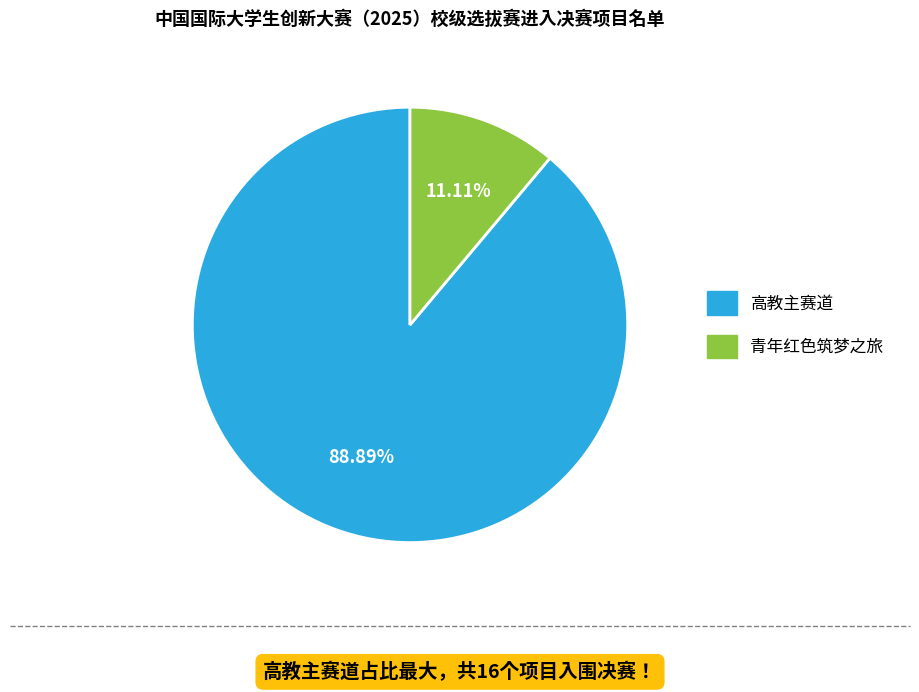

Rank the categories by value from lowest to highest.

青年红色筑梦之旅, 高教主赛道